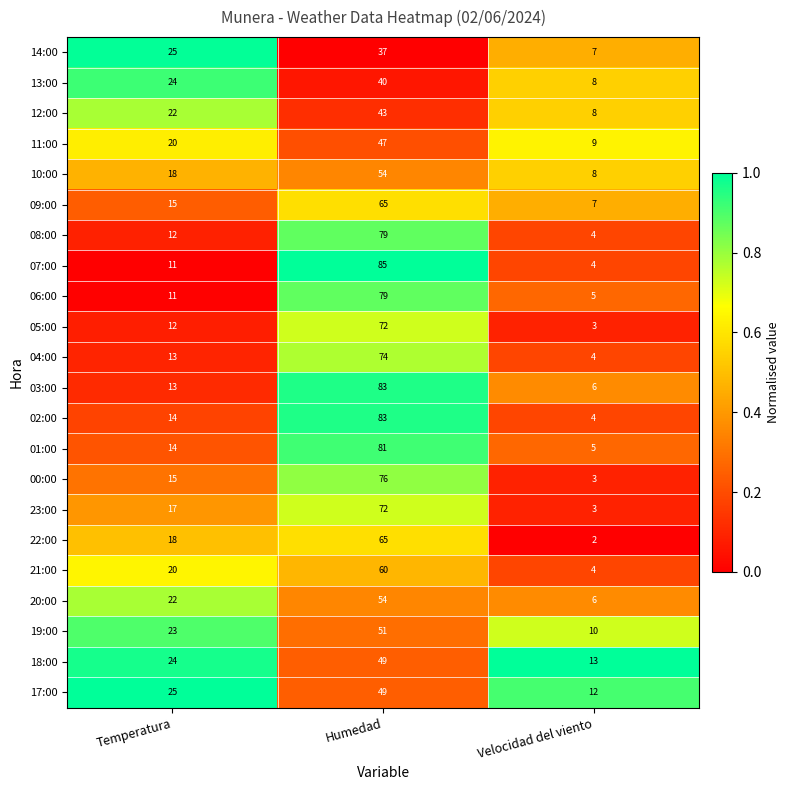

What is the maximum value shown in the chart?

85